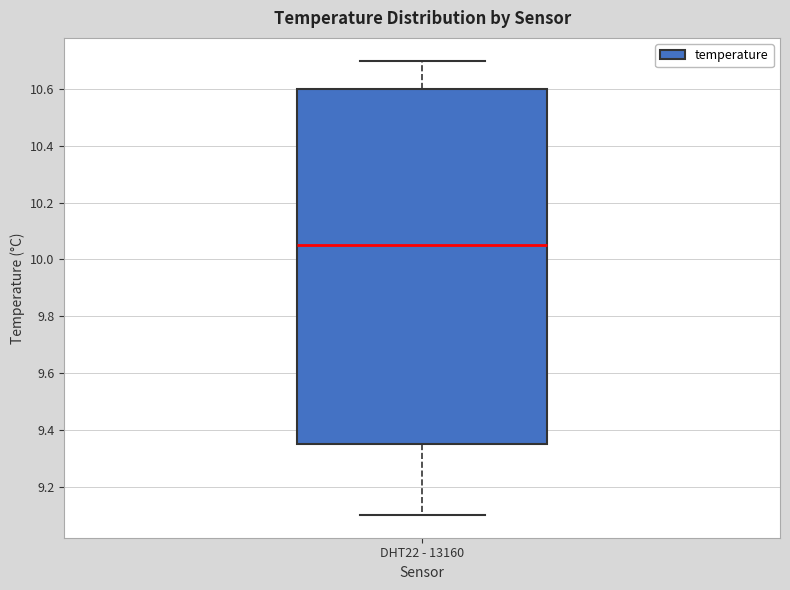

Transcribe this box plot: give where the median line is, the range the box spans, and where the two whiskers end, as read against the y-axis. The values are not printed on the chart, so give them approximately, as read against the axis.

median 10.06, box 9.36 to 10.60, whiskers 9.10 to 10.70